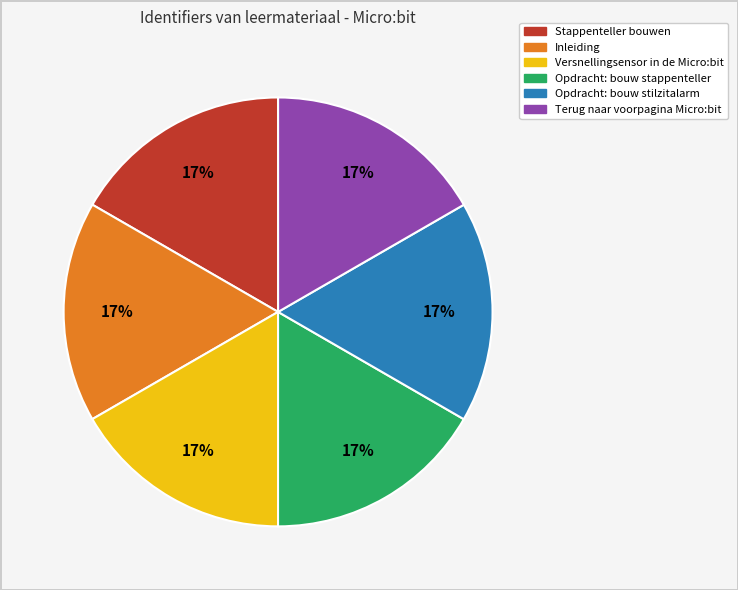

Approximately how many times larger is the value at Terug naar voorpagina Micro:bit compared to Versnellingsensor in de Micro:bit?

1.0